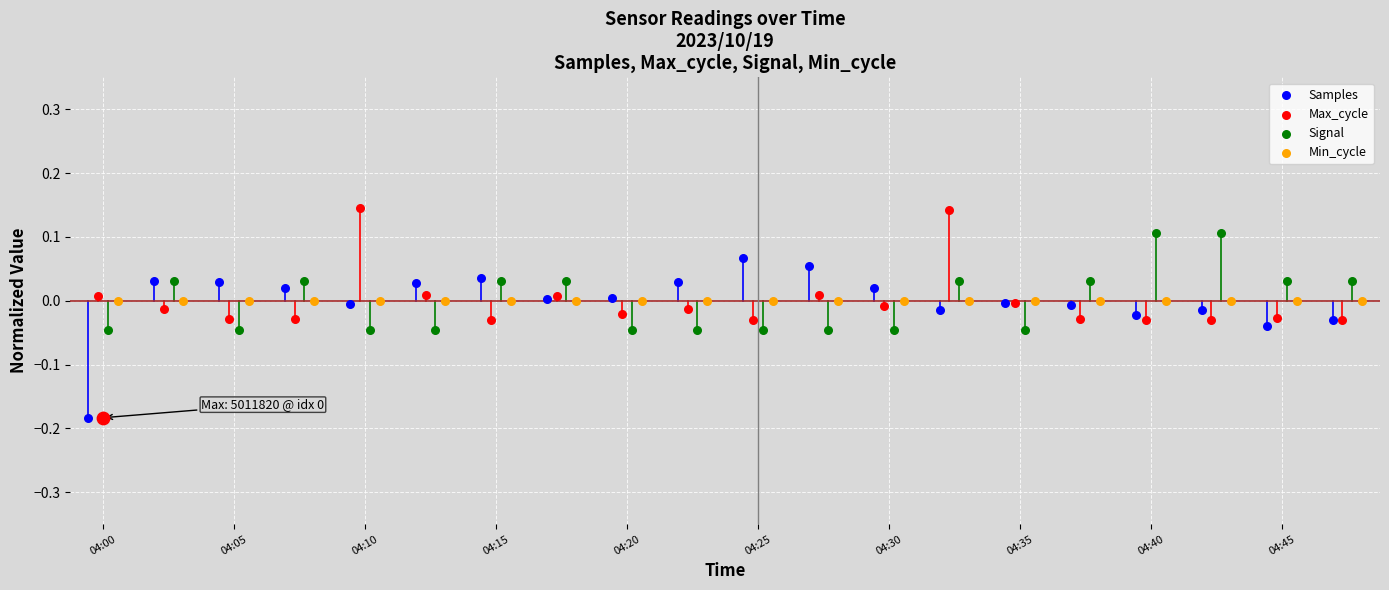

Which series has the widest spread of Y values?

Samples